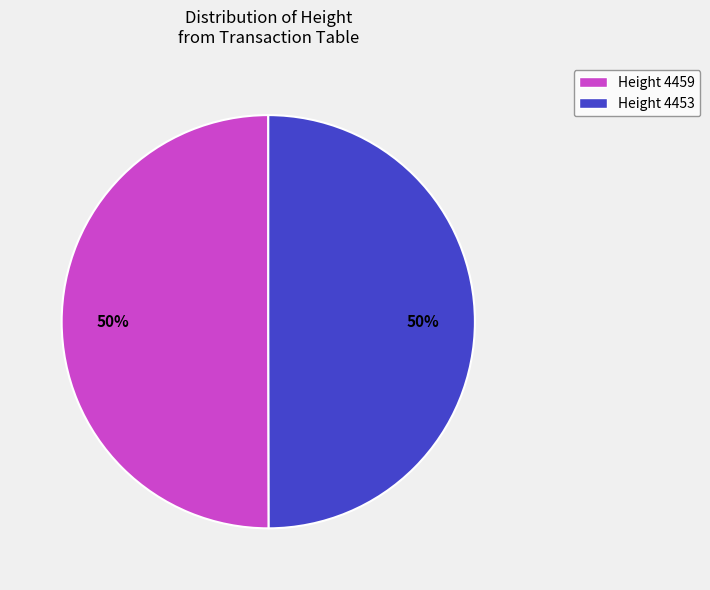

How many slices are in this pie chart?

2